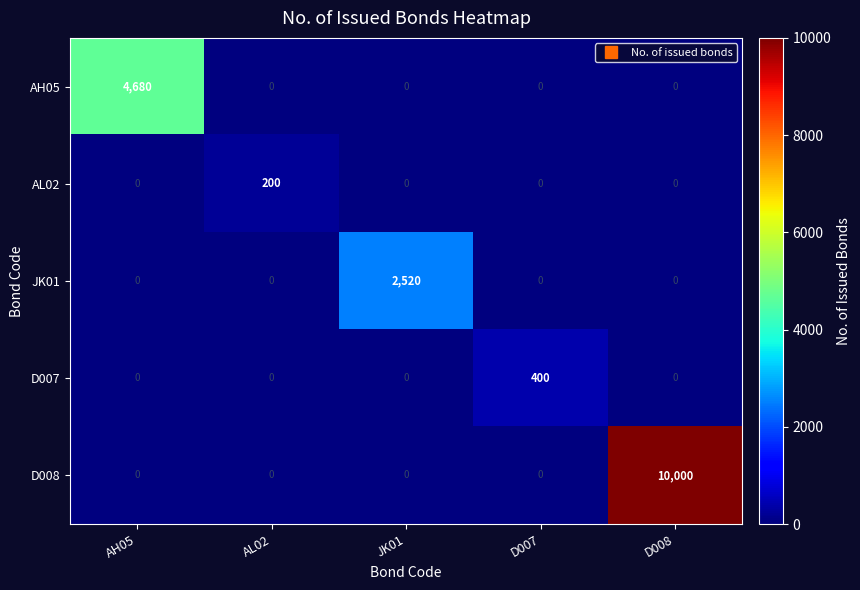

What is the spread (max minus min) of values at AH05?

4680